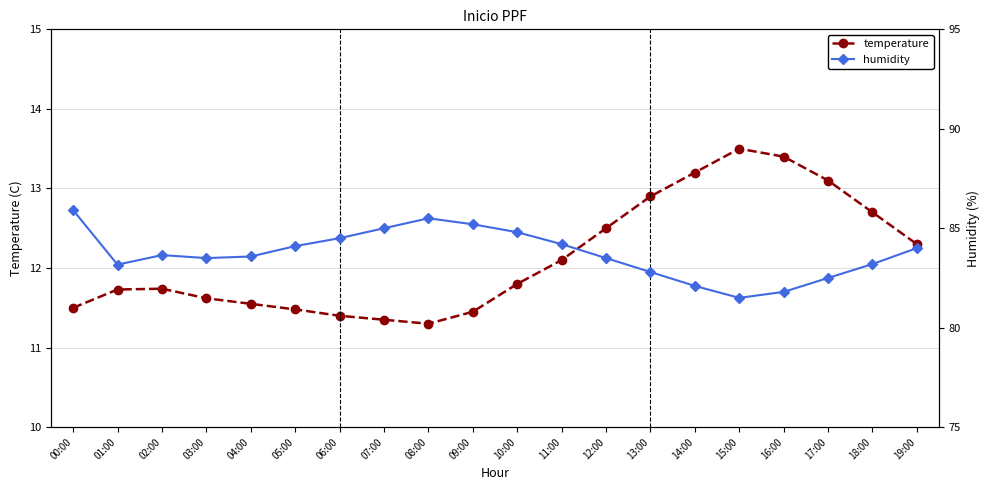

Where does the humidity series first go above 83?

00:00